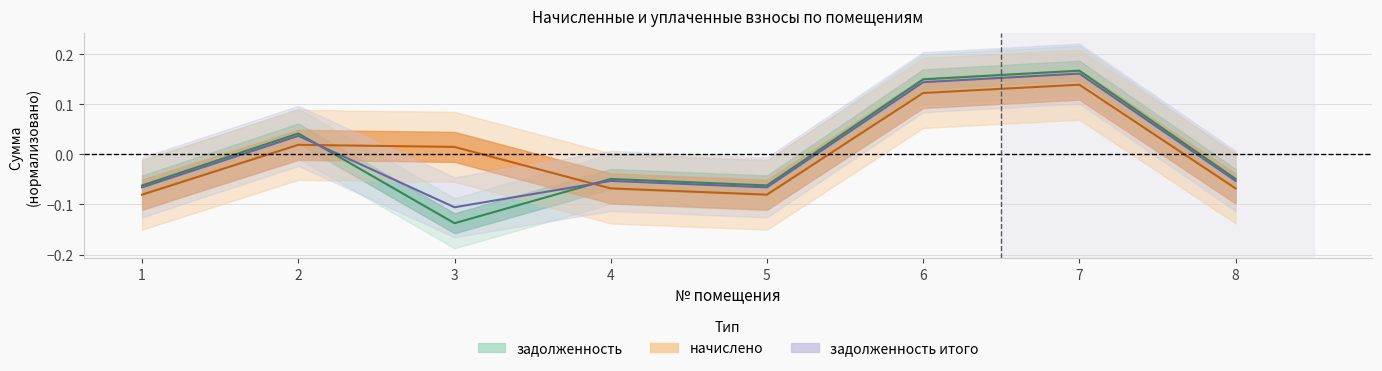

What is the difference between the maximum and minimum values in the задолженность series?

0.3